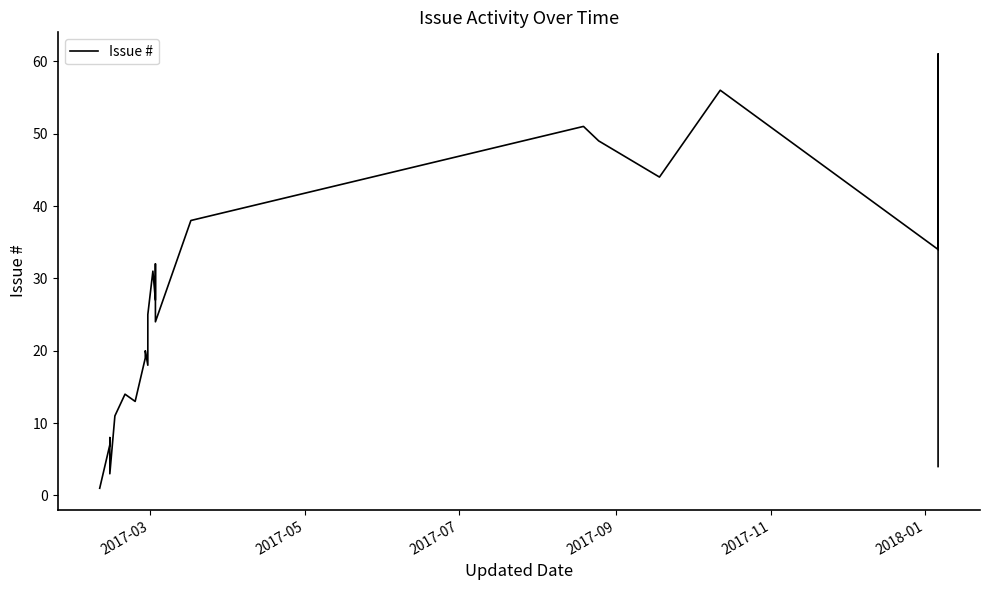

What is the greatest value displayed?

61